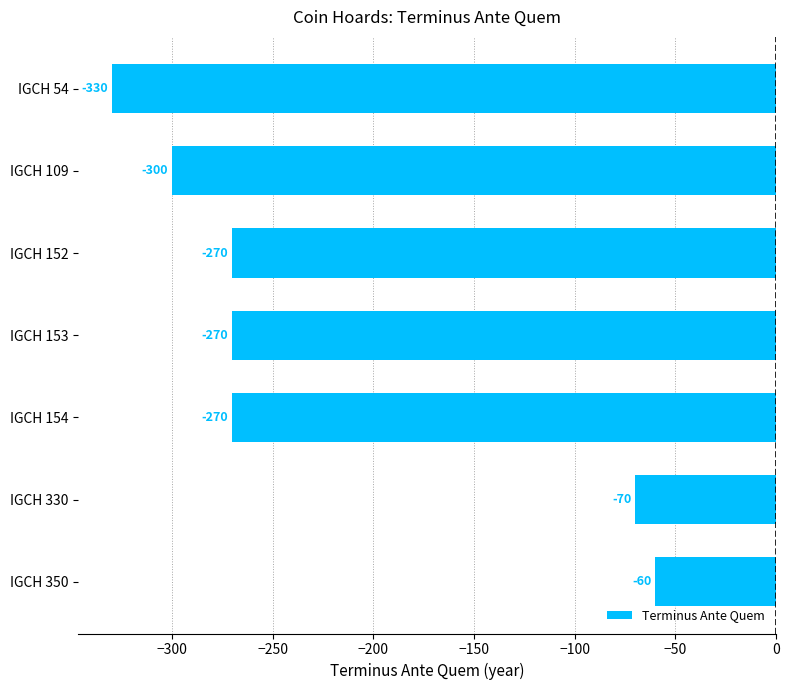

Does the chart contain stacked bars?

No